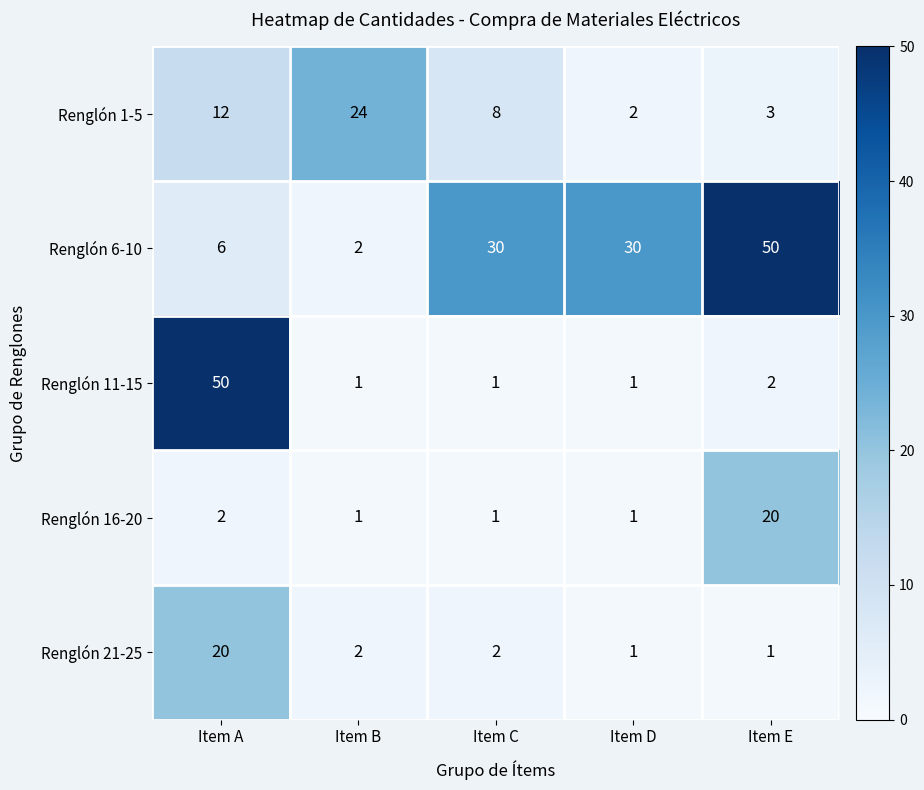

What is the difference between the highest and lowest values at Item D?

29